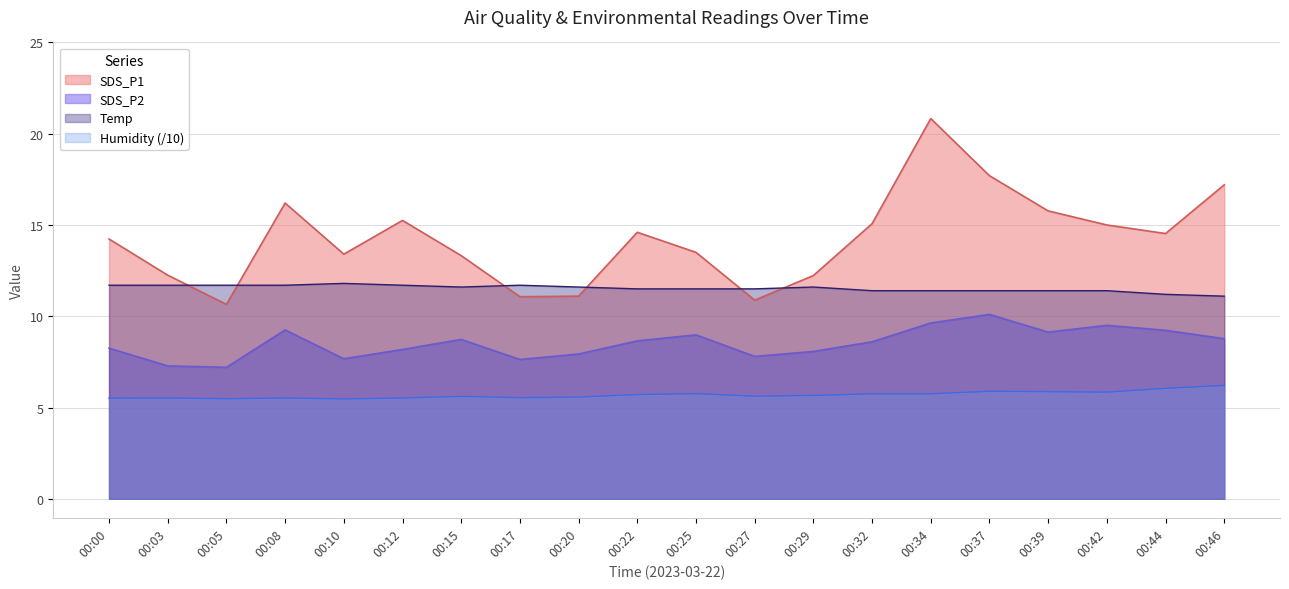

Which has a higher value, 00:10 or 00:39?

00:39